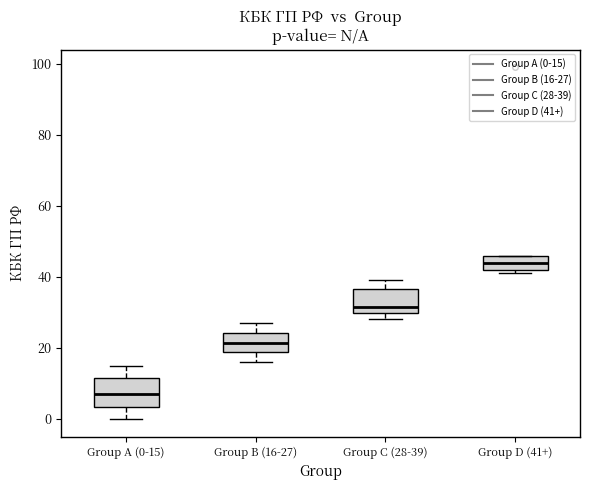

Reading left to right, transcribe this box plot: for each box, give where its median line is, the range the box spans, and where its two whiskers end, as read against the y-axis. The values are not printed on the chart, so give them approximately, as read against the axis.

Group A (0-15): median 8, box 4 to 12, whiskers 0 to 16
Group B (16-27): median 22, box 18 to 24, whiskers 16 to 28
Group C (28-39): median 32, box 30 to 36, whiskers 28 to 40
Group D (41+): median 44, box 42 to 46, whiskers 42 (just below the box's lower edge) to 46